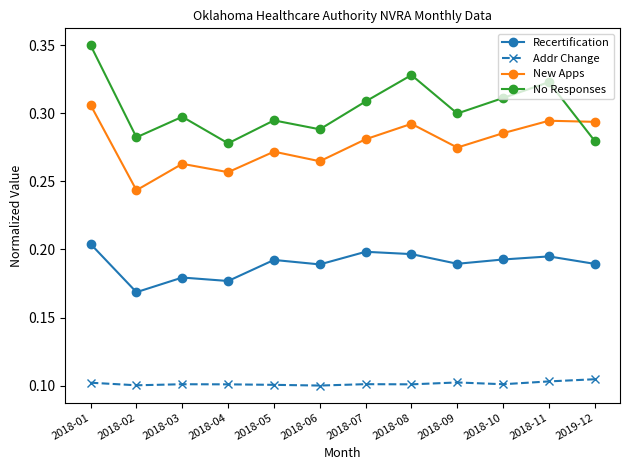

How many data points does each series have?

12